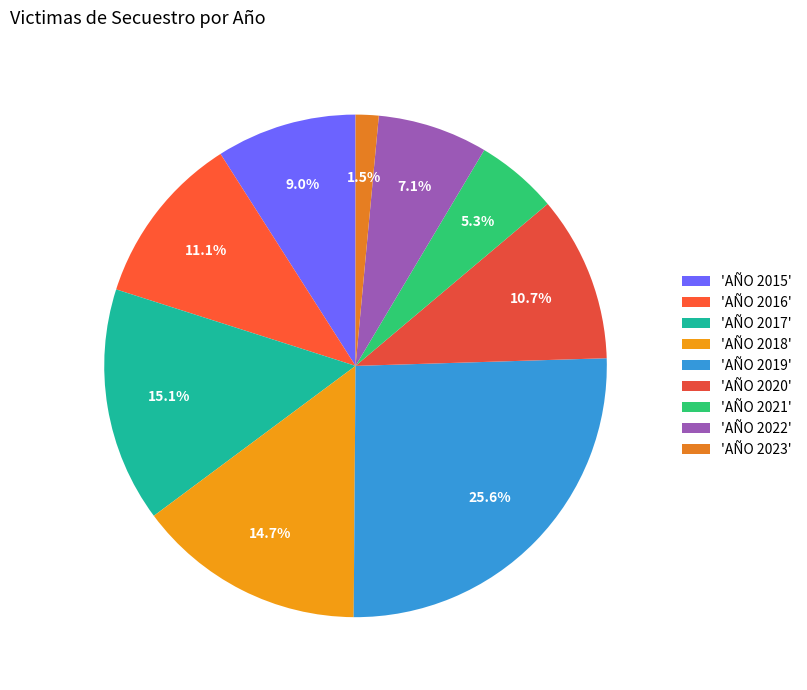

To the nearest percent, what is the average slice percentage?

11%